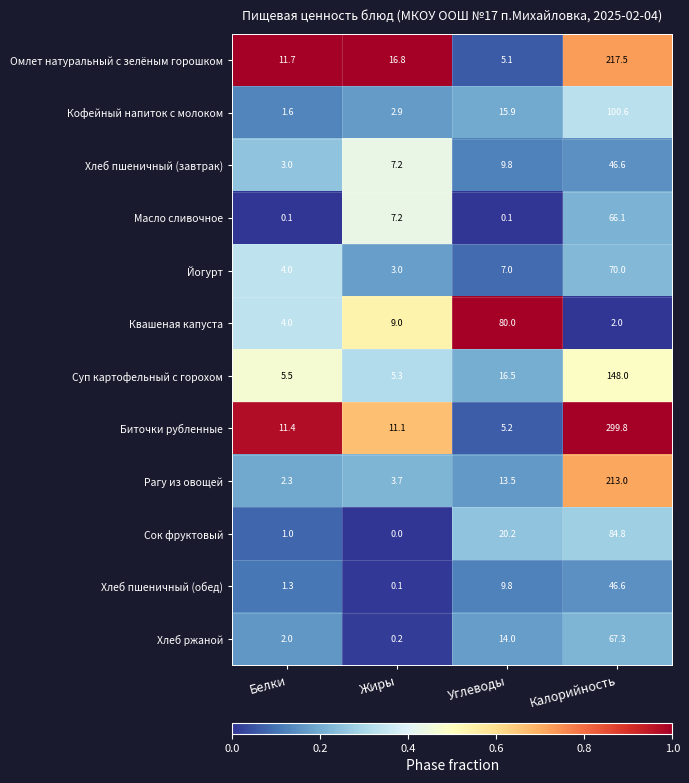

List the labels in order of Йогурт value, largest first.

Калорийность, Углеводы, Белки, Жиры